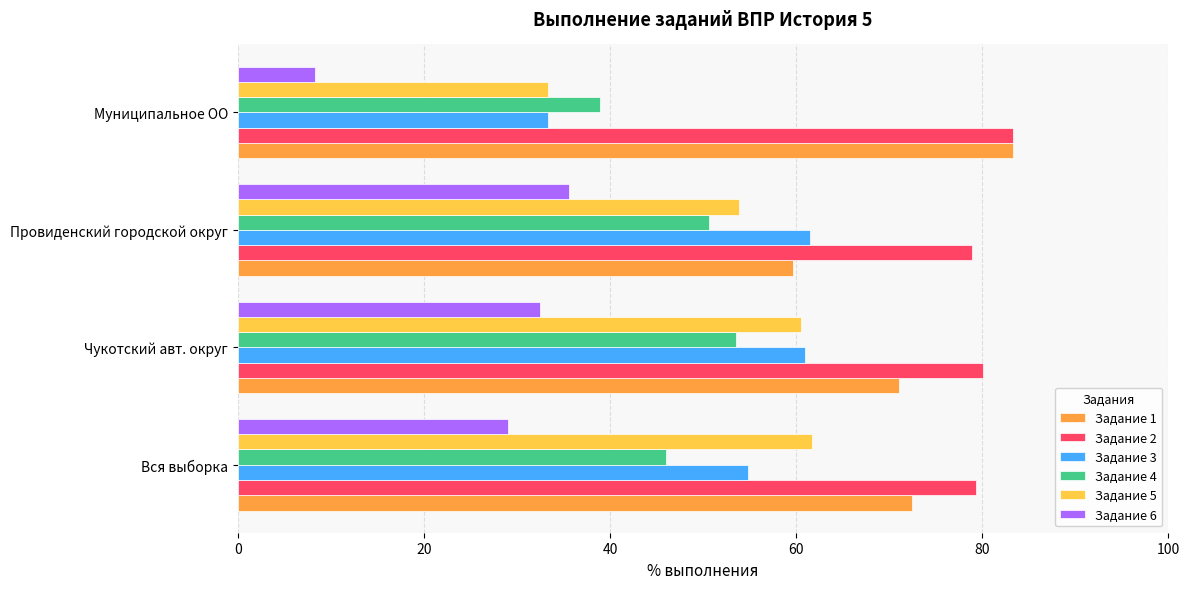

What is the spread (max minus min) of values at Вся выборка?

50.3